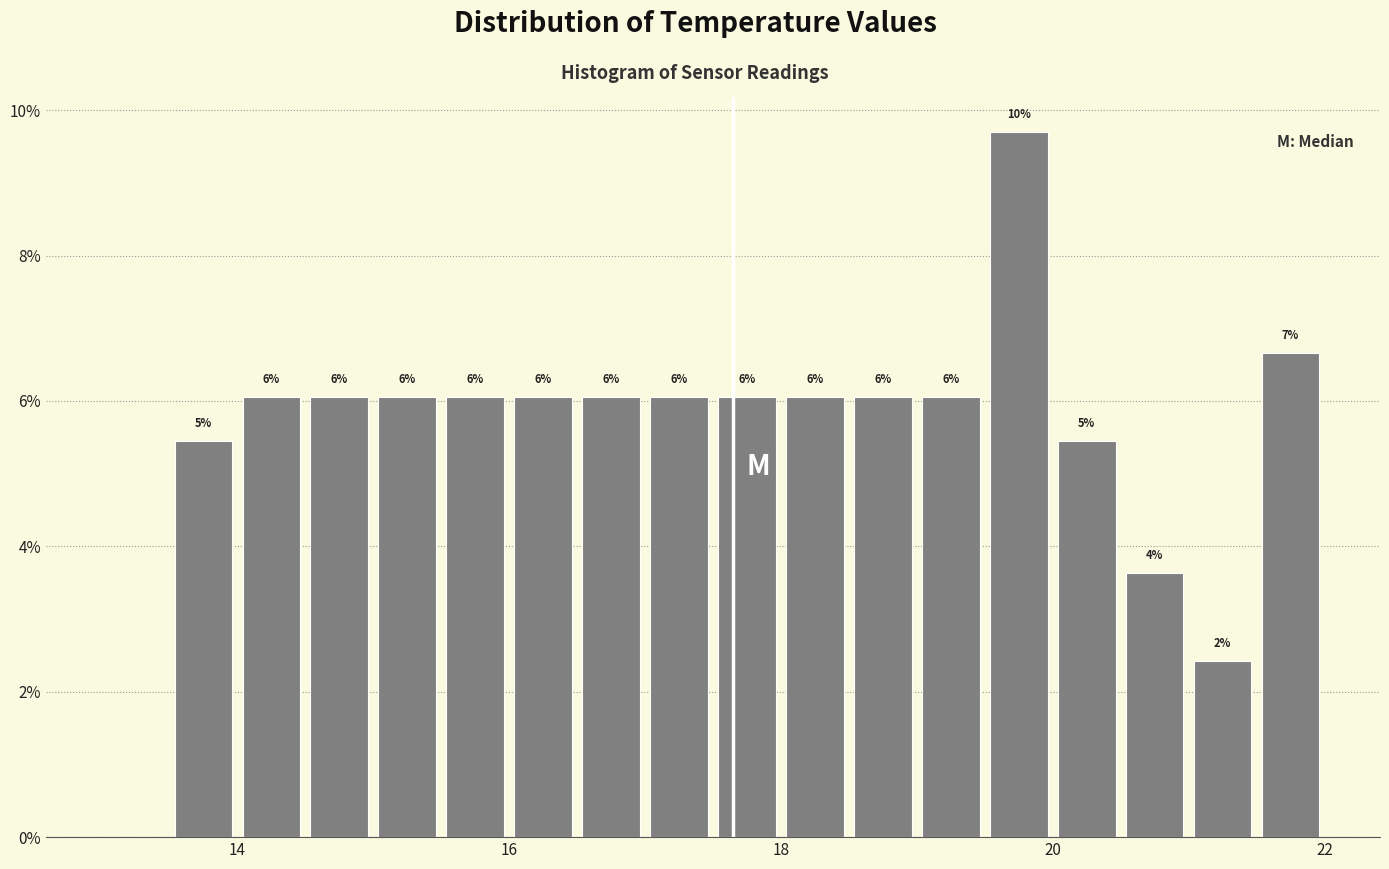

Read against the x-axis, roughly where is the centre of the tallest bar?

19.8